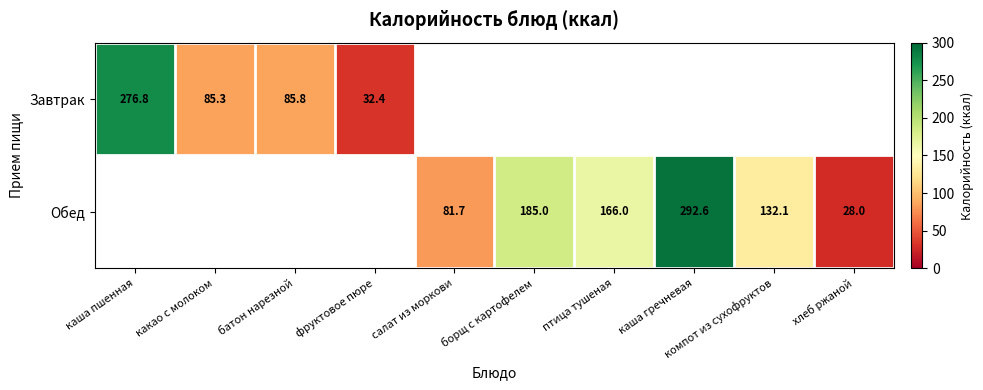

At which category is the sum across all series the highest?

каша гречневая